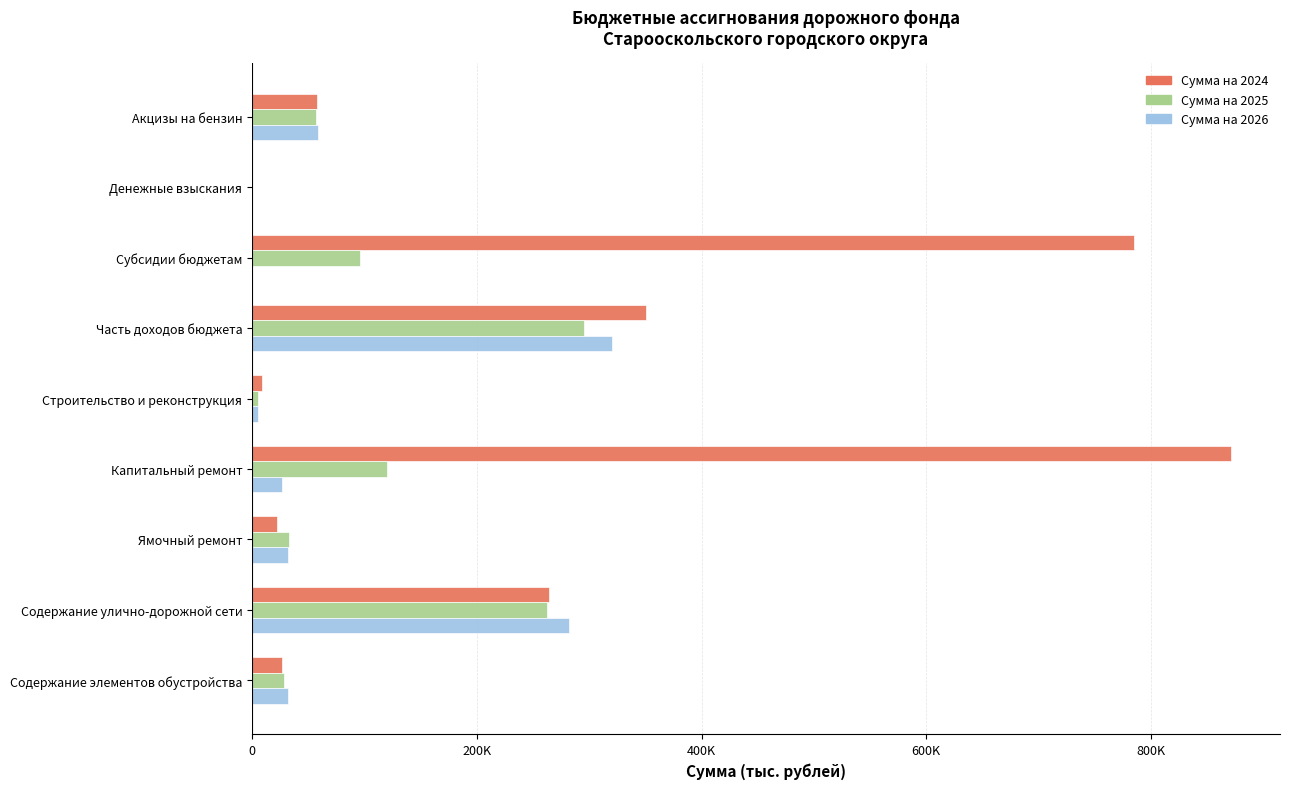

Rank the series by their maximum value, from lowest to highest.

Сумма на 2025, Сумма на 2026, Сумма на 2024